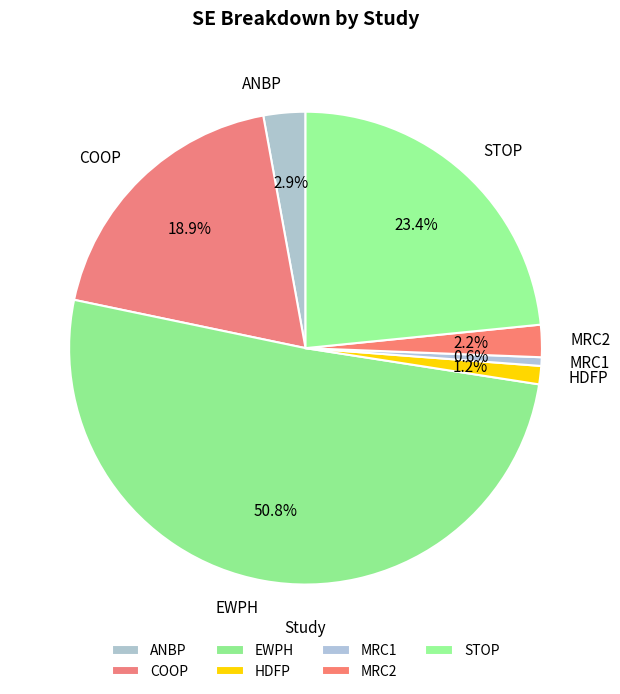

The ANBP slice represents 3% of the pie. True or false?

True